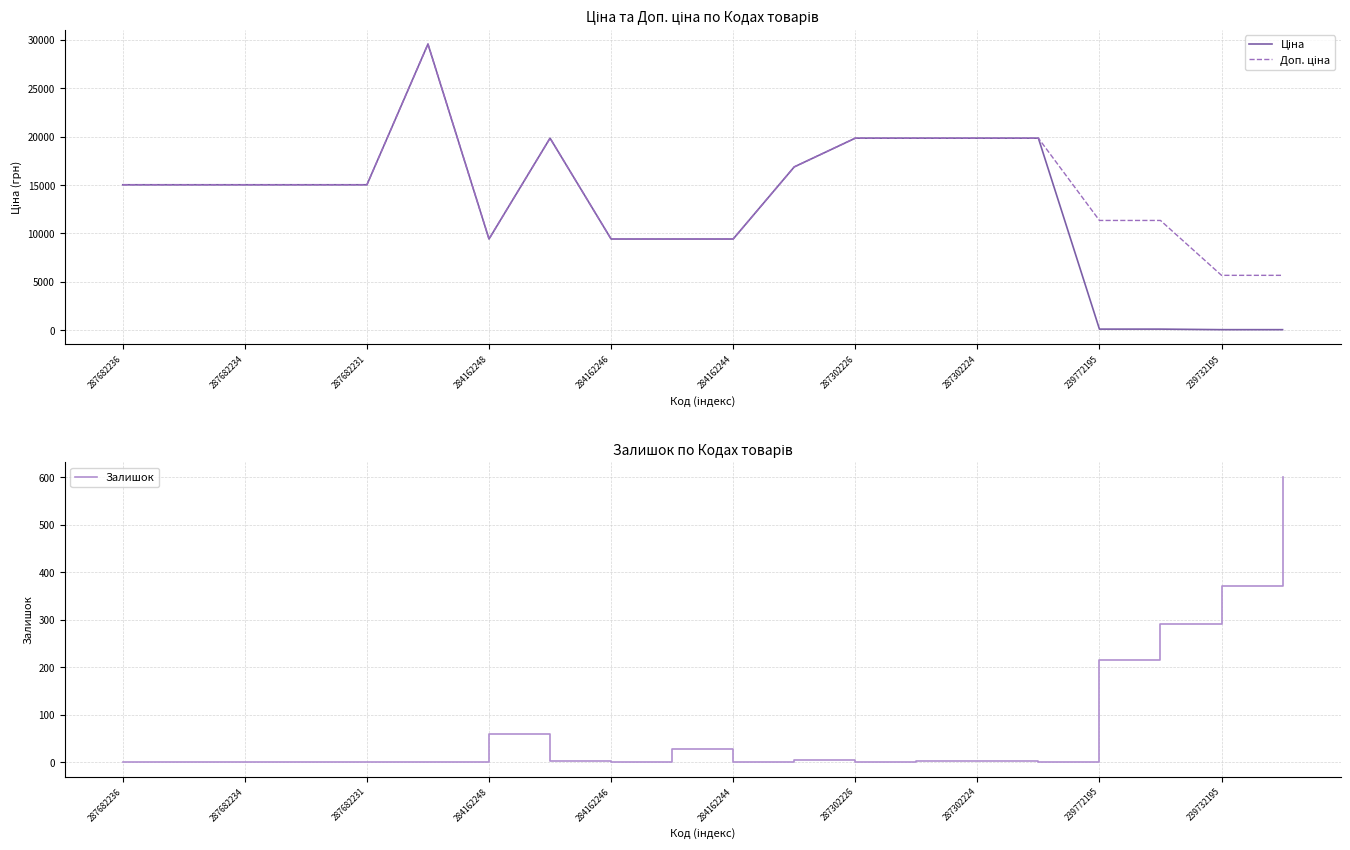

Is it true that Залишок equals 0 at 287682234?

True